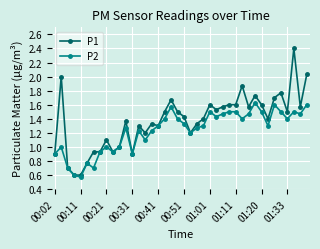

At how many categories does at least one series exceed 0?

40